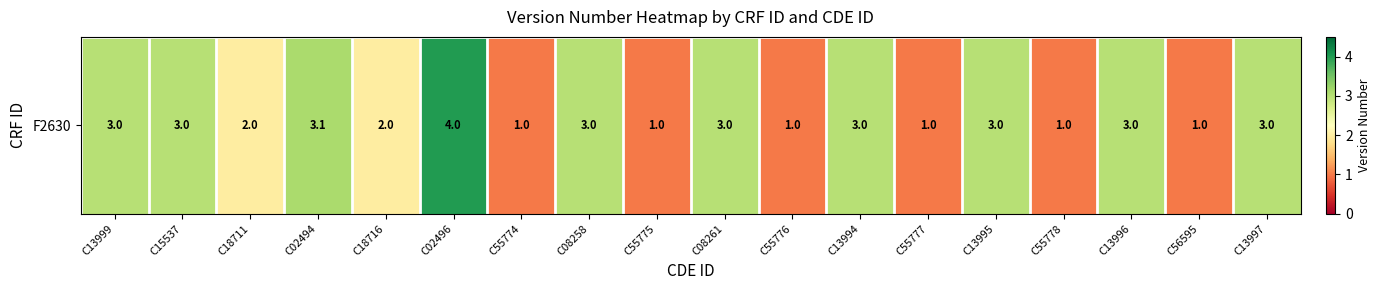

List the labels in order of value, smallest first.

C55774, C55775, C55776, C55777, C55778, C56595, C18711, C18716, C13999, C15537, C08258, C08261, C13994, C13995, C13996, C13997, C02494, C02496